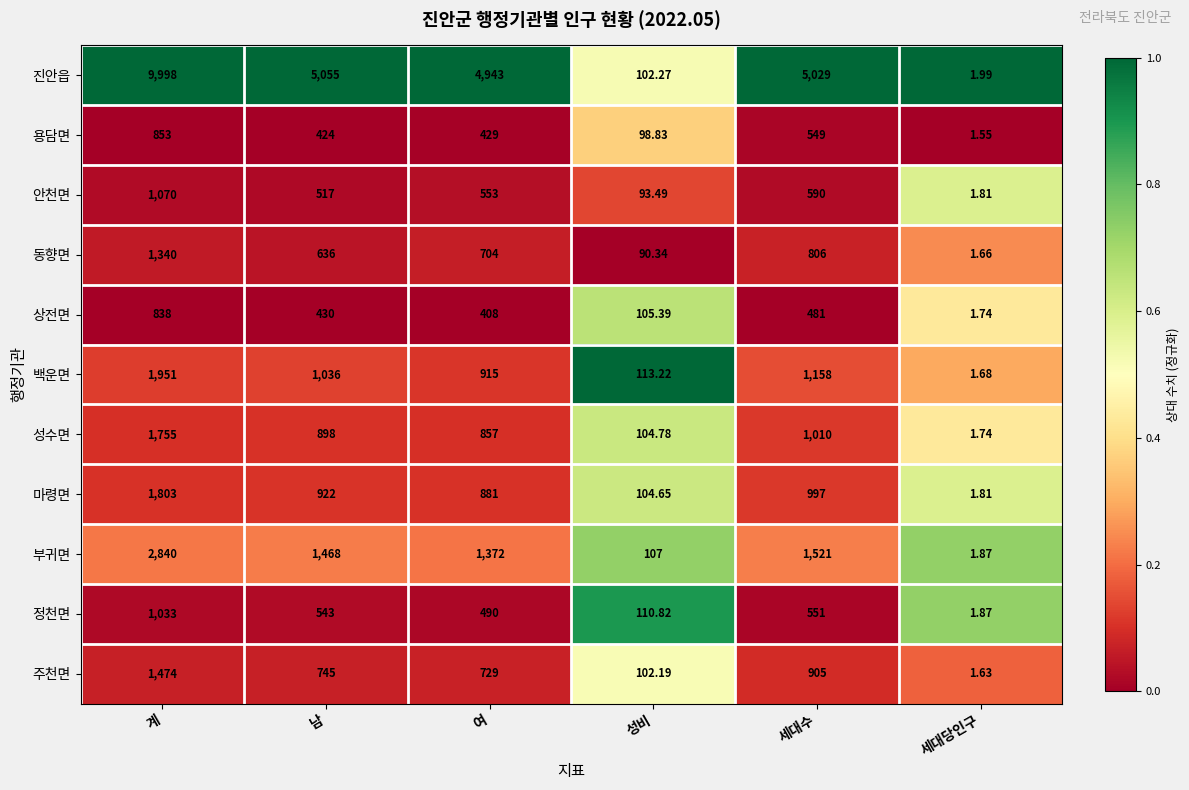

What is the spread (max minus min) of values at 성비?

22.9